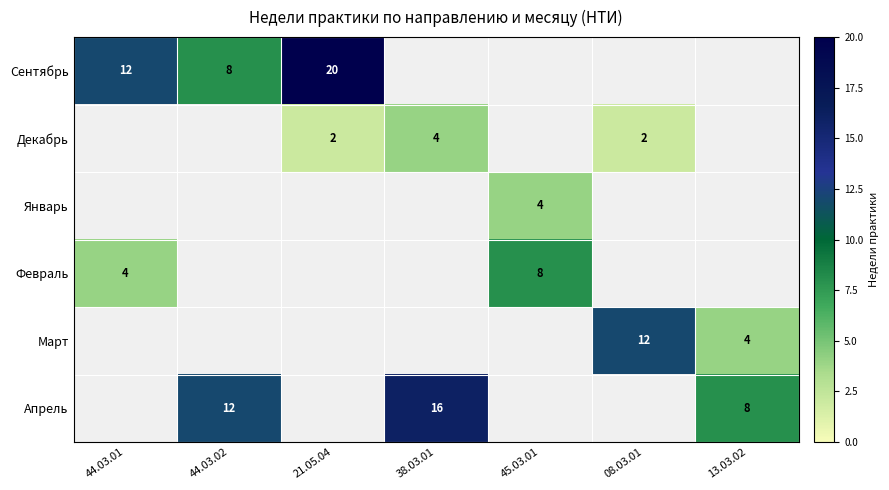

The value of Апрель at 44.03.02 is 12. True or false?

True